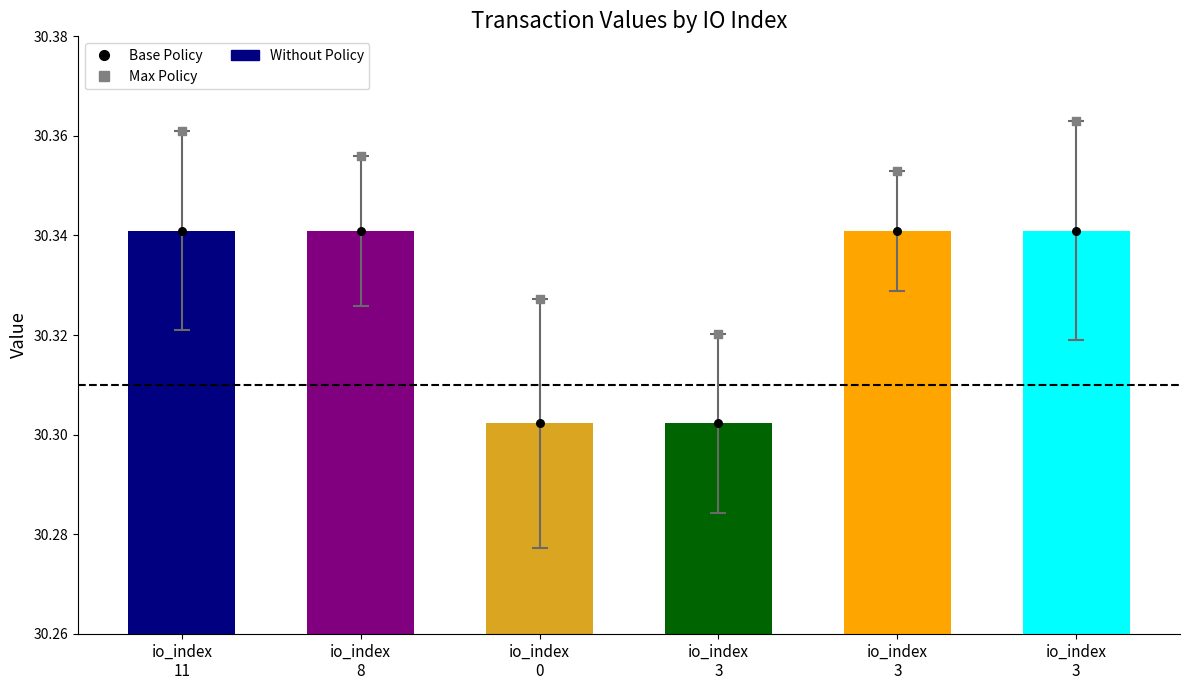

Is the value of value at io_index
3 greater than the value of Base Policy at io_index
3?

No